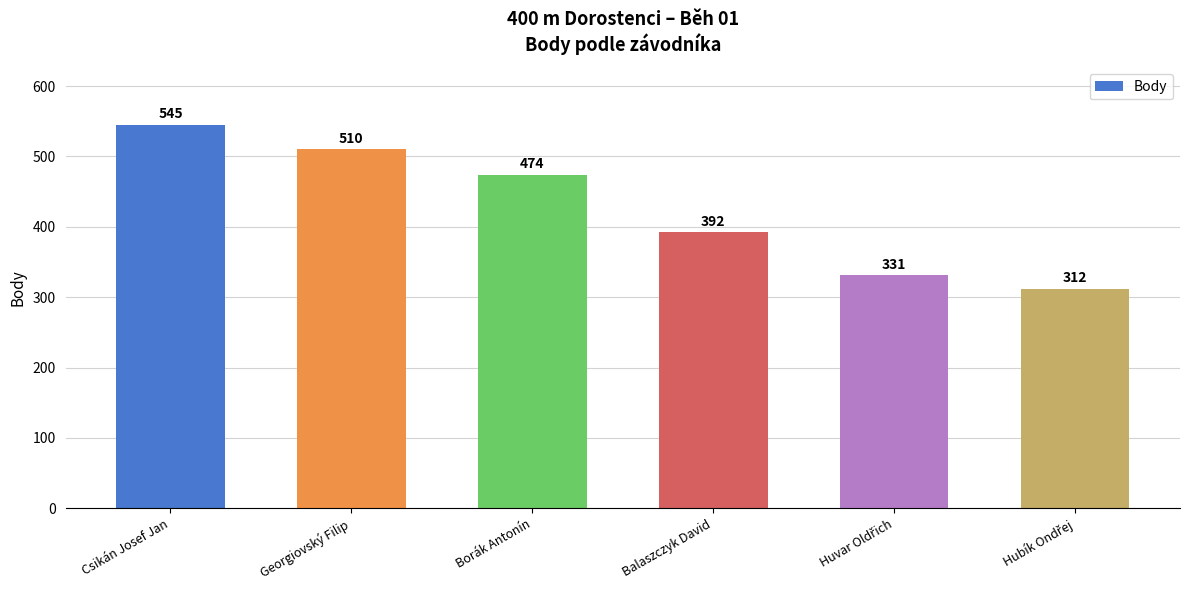

Reading left to right, what are all the values shown in this chart?

545	510	474	392	331	312